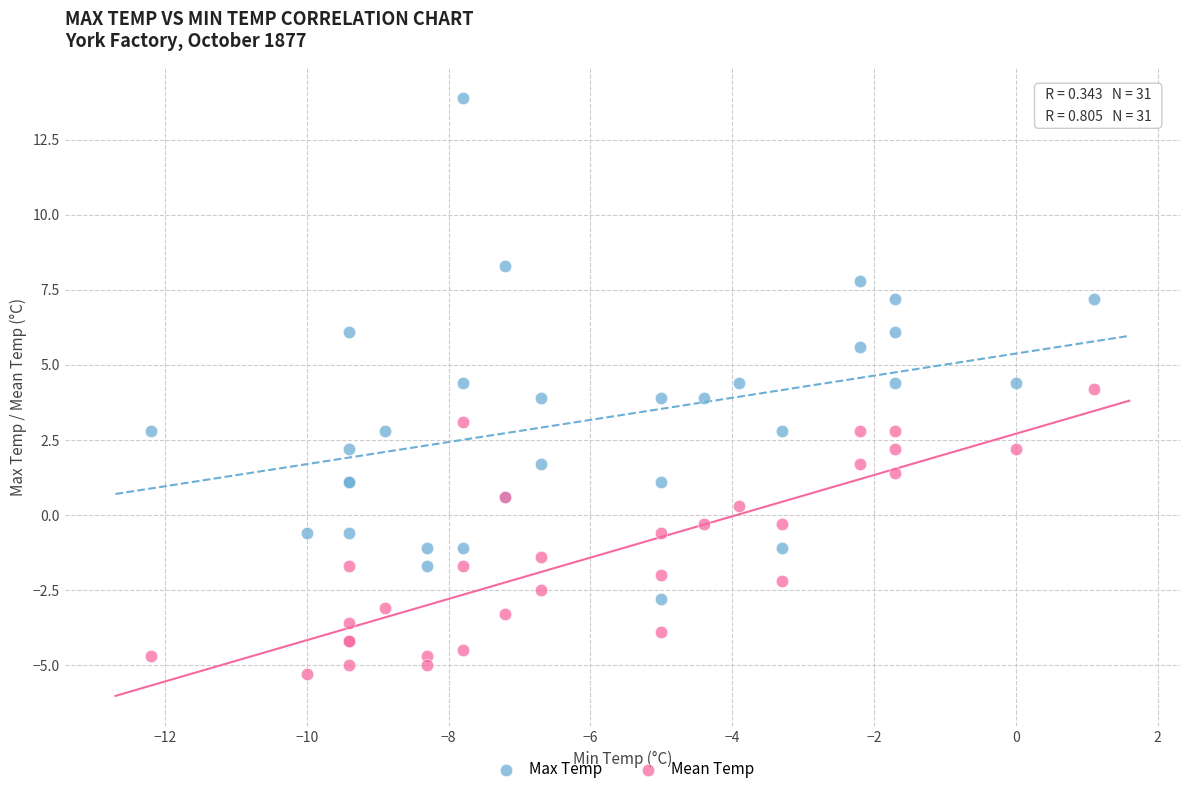

Which series reaches the maximum Y coordinate?

Max Temp